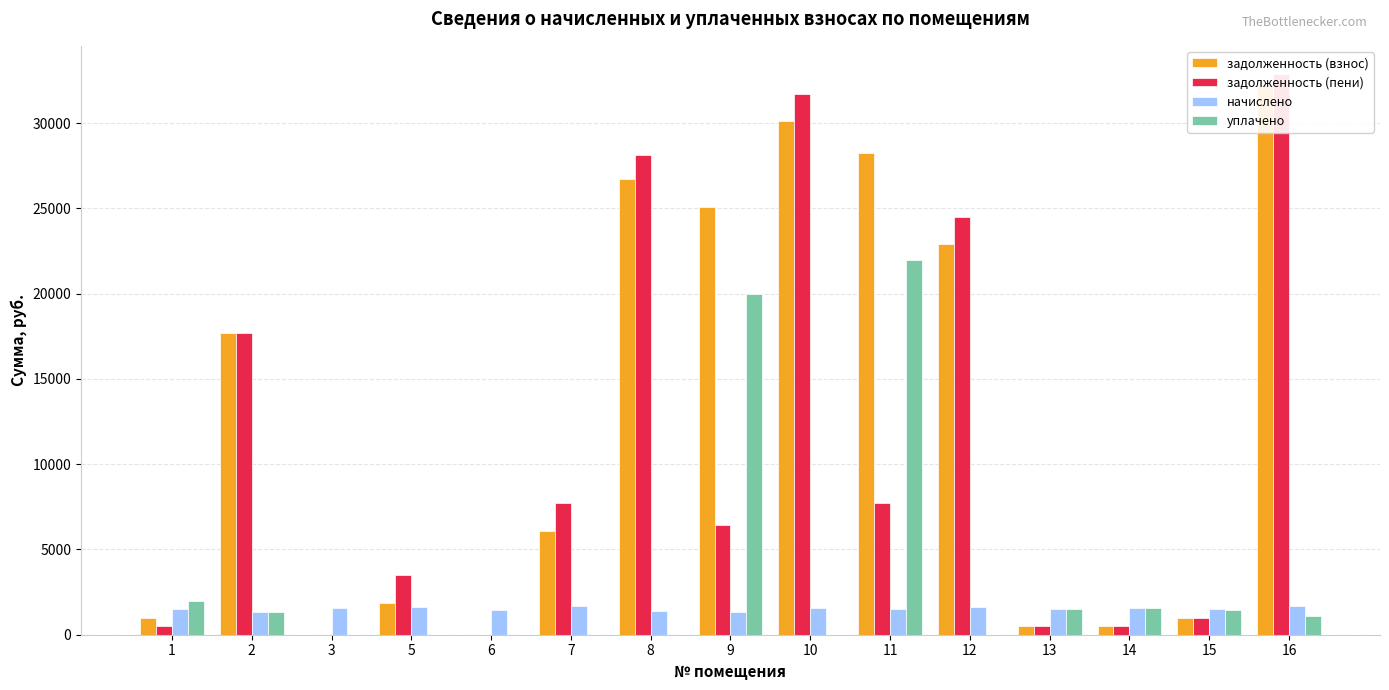

Reading left to right, list all the values displayed in this chart.

задолженность (взнос): 1002.3	17708.0	0.0	1878.5	0.0	6081.9	26734.3	25110.1	30112.7	28261.1	22899.2	508.6	529.9	971.3	32321.6
задолженность (пени): 501.0	17707.3	0.0	3492.2	0.0	7740.4	28134.2	6425.0	31689.5	7740.9	24496.5	508.8	528.6	999.2	32889.2
начислено: 1503.7	1335.3	1573.4	1617.7	1430.5	1658.5	1399.9	1314.9	1576.8	1479.9	1597.2	1525.8	1588.7	1496.9	1692.5
уплачено: 2005.0	1336.0	0.0	4.0	0.0	0.0	0.0	20000.0	0.0	22000.0	0.0	1525.6	1590.0	1469.0	1125.0